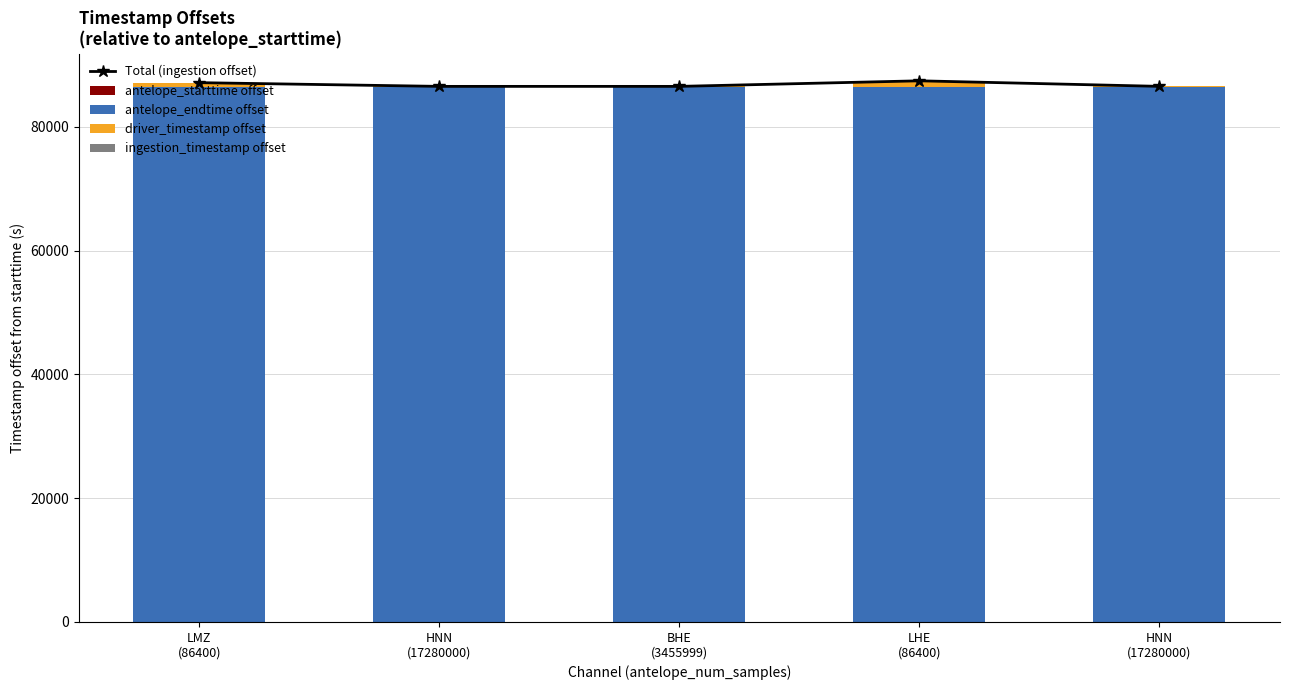

Reading left to right, list all the values displayed in this chart.

Total (ingestion offset): LMZ
(86400)=87146.7	HNN
(17280000)=86546.0	BHE
(3455999)=86545.9	LHE
(86400)=87446.4	HNN
(17280000)=86550.2
antelope_starttime offset: LMZ
(86400)=0.0	HNN
(17280000)=0.0	BHE
(3455999)=0.0	LHE
(86400)=0.0	HNN
(17280000)=0.0
antelope_endtime offset: LMZ
(86400)=86400.0	HNN
(17280000)=86400.0	BHE
(3455999)=86400.0	LHE
(86400)=86400.0	HNN
(17280000)=86400.0
driver_timestamp offset: LMZ
(86400)=743.0	HNN
(17280000)=143.3	BHE
(3455999)=144.9	LHE
(86400)=1043.0	HNN
(17280000)=145.0
ingestion_timestamp offset: LMZ
(86400)=3.7	HNN
(17280000)=2.7	BHE
(3455999)=1.0	LHE
(86400)=3.4	HNN
(17280000)=5.1